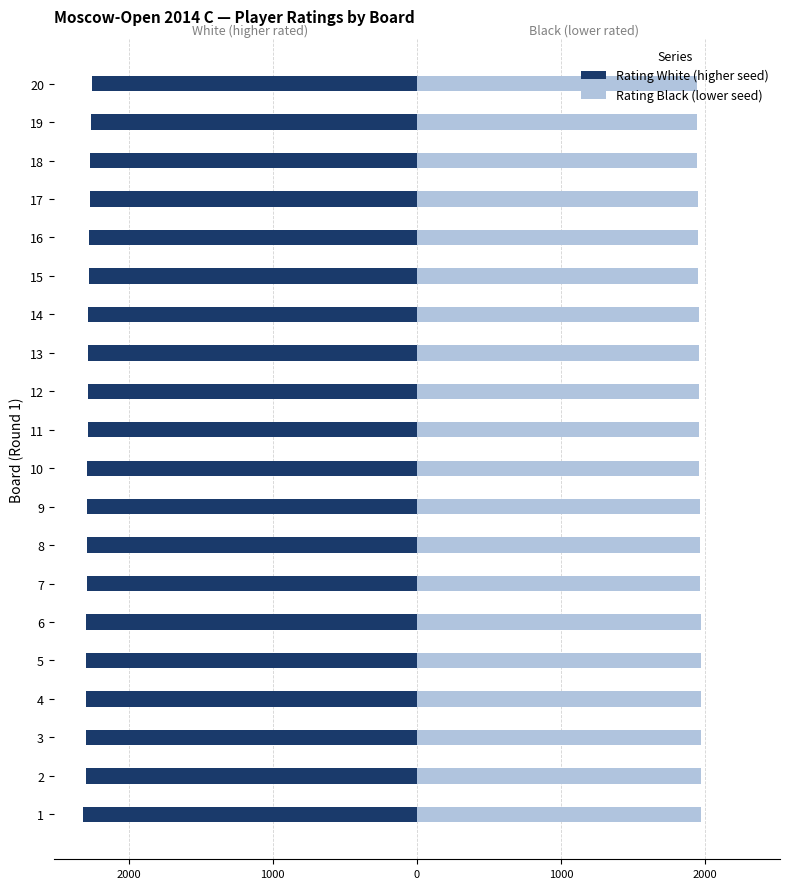

The value of Rating White (higher seed) at 9 is -1135. True or false?

False